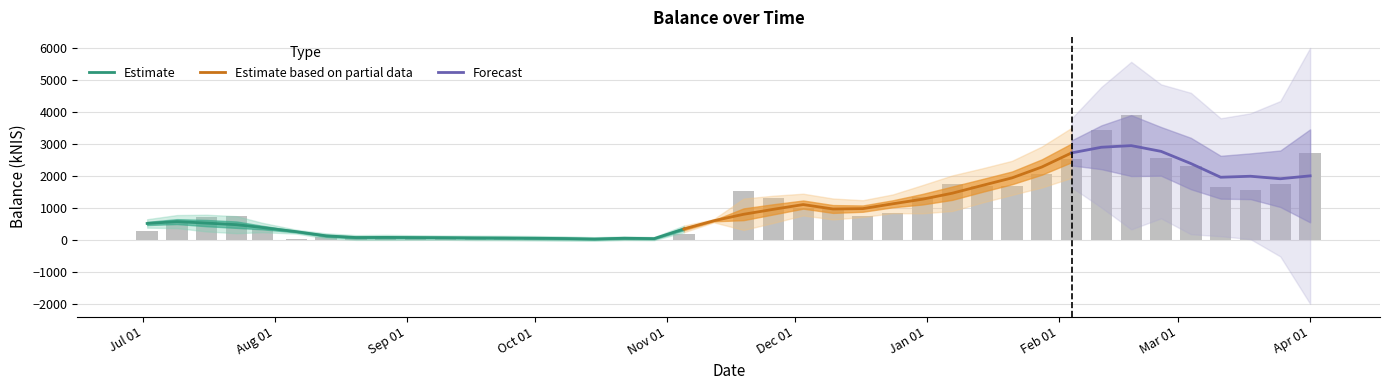

List the labels in order of value, largest first.

2021-02-18, 2021-02-11, 2021-04-01, 2021-02-25, 2021-02-04, 2021-03-04, 2021-01-28, 2021-01-07, 2021-03-25, 2021-01-14, 2021-01-21, 2021-03-11, 2021-03-18, 2020-11-19, 2020-12-31, 2020-11-26, 2020-12-03, 2020-12-10, 2020-12-24, 2020-07-23, 2020-12-17, 2020-07-16, 2020-07-09, 2020-07-29, 2020-07-02, 2020-11-05, 2020-08-27, 2020-08-13, 2020-08-20, 2020-09-03, 2020-09-17, 2020-09-24, 2020-10-01, 2020-09-10, 2020-10-08, 2020-08-06, 2020-10-22, 2020-10-15, 2020-11-12, 2020-10-29